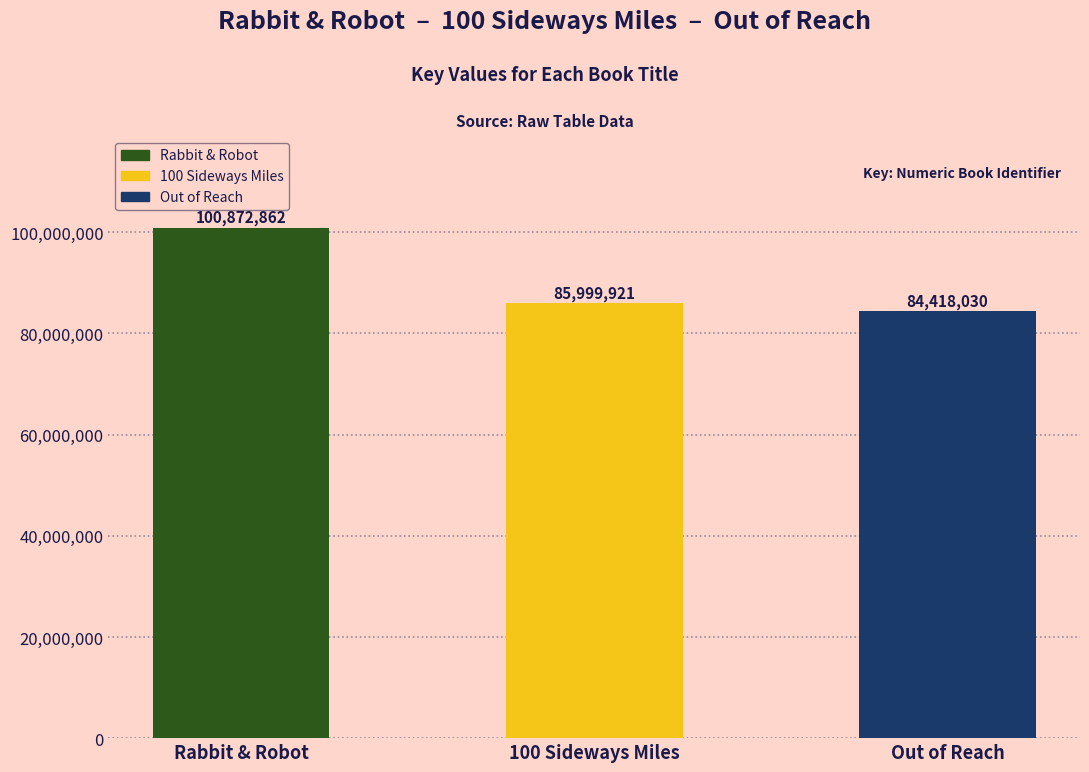

What is the value of the 3rd bar from the left?

84418030